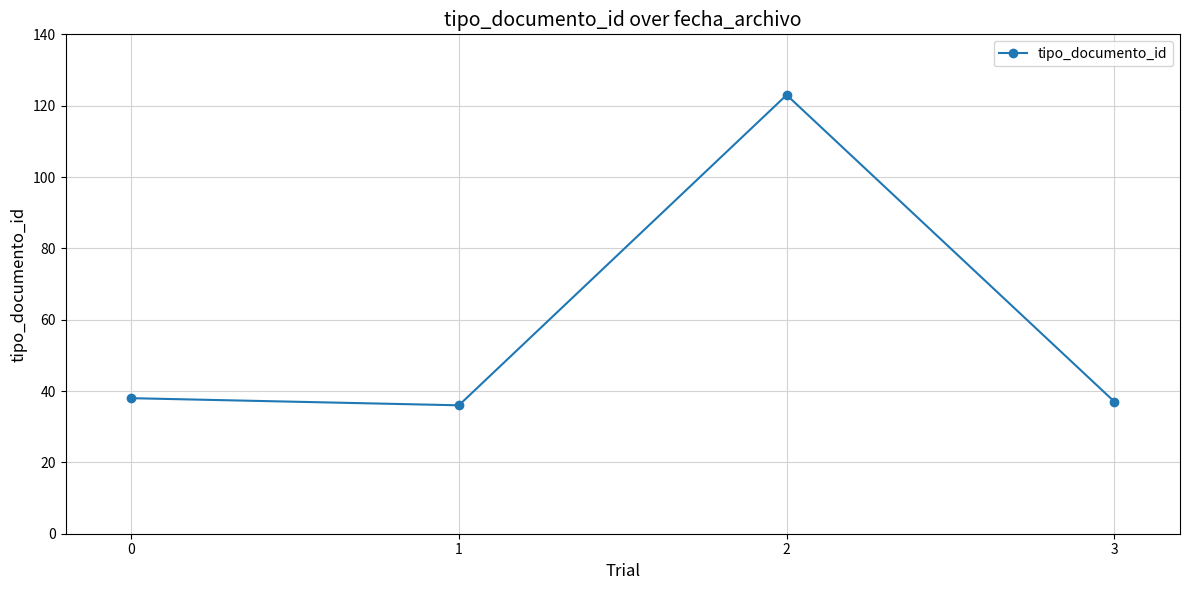

Does the chart display data point markers on the line(s)?

Yes